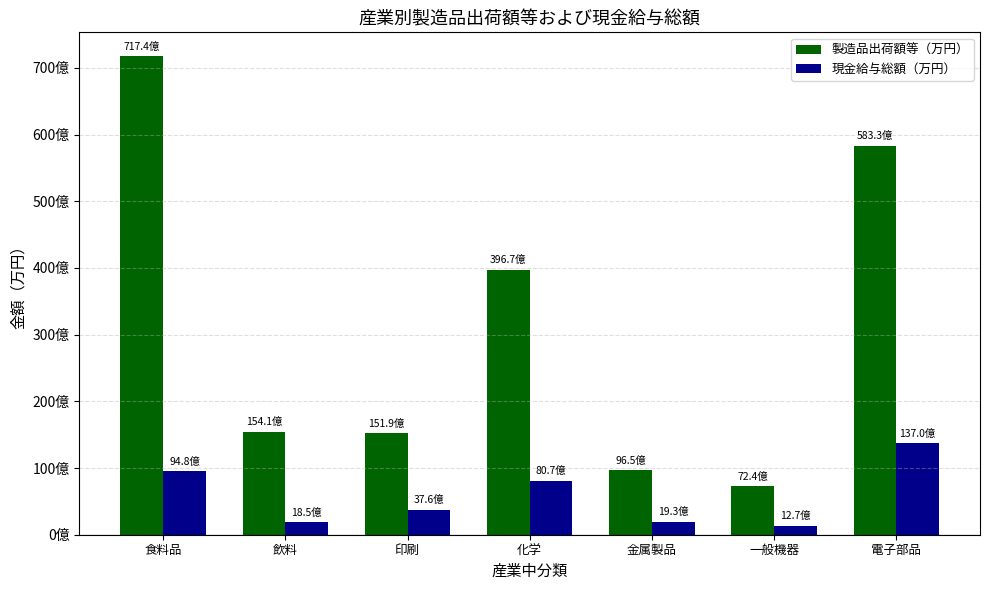

Which category has the lowest value in the 製造品出荷額等（万円） series?

一般機器